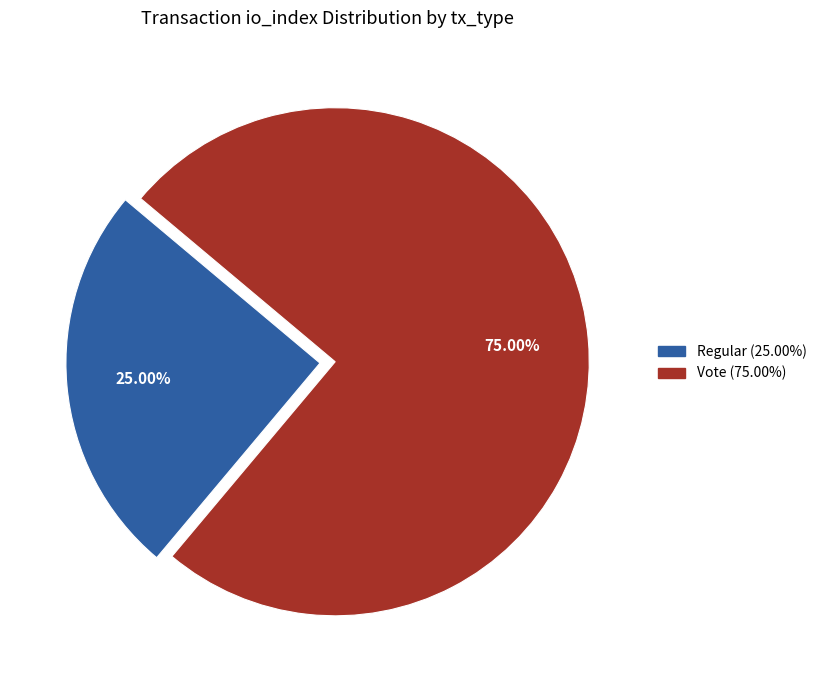

Approximately how many times larger is the value at Regular compared to Vote?

0.3